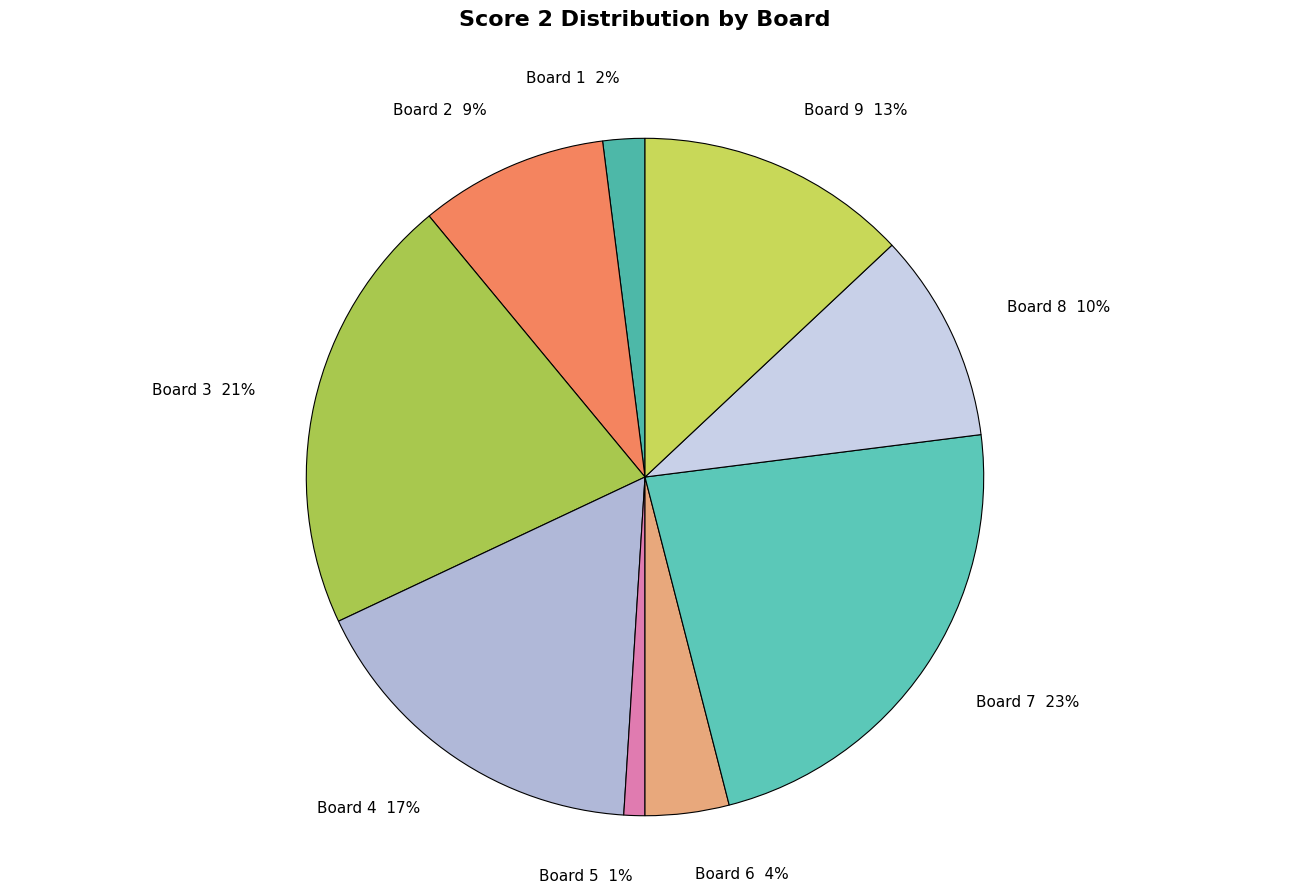

Does any single category account for the majority?

No